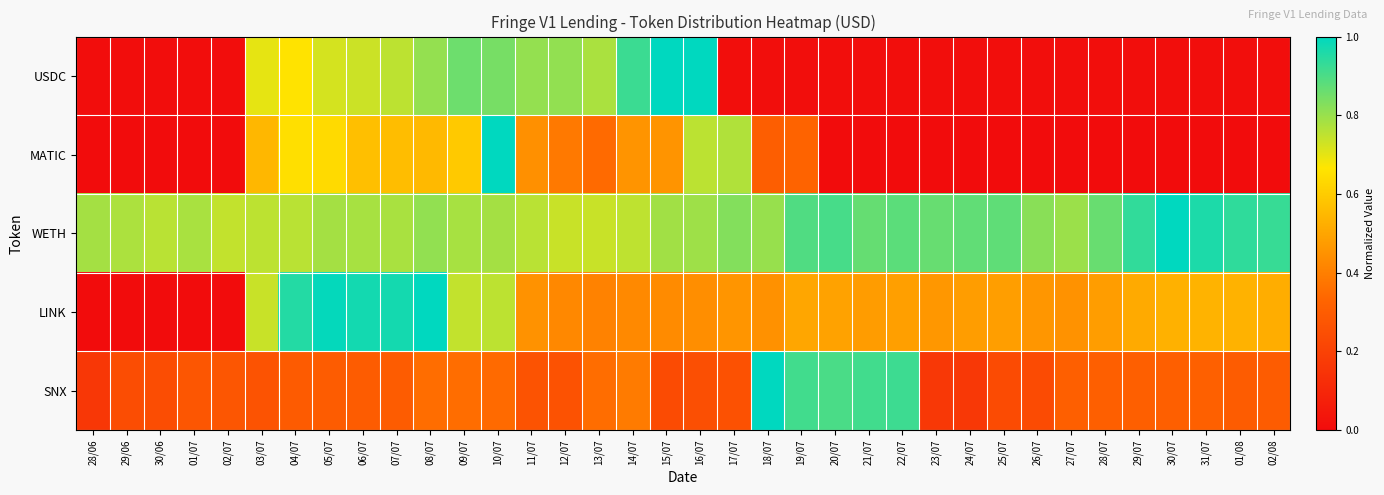

What is the difference between the highest and lowest values at 06/07?

0.7